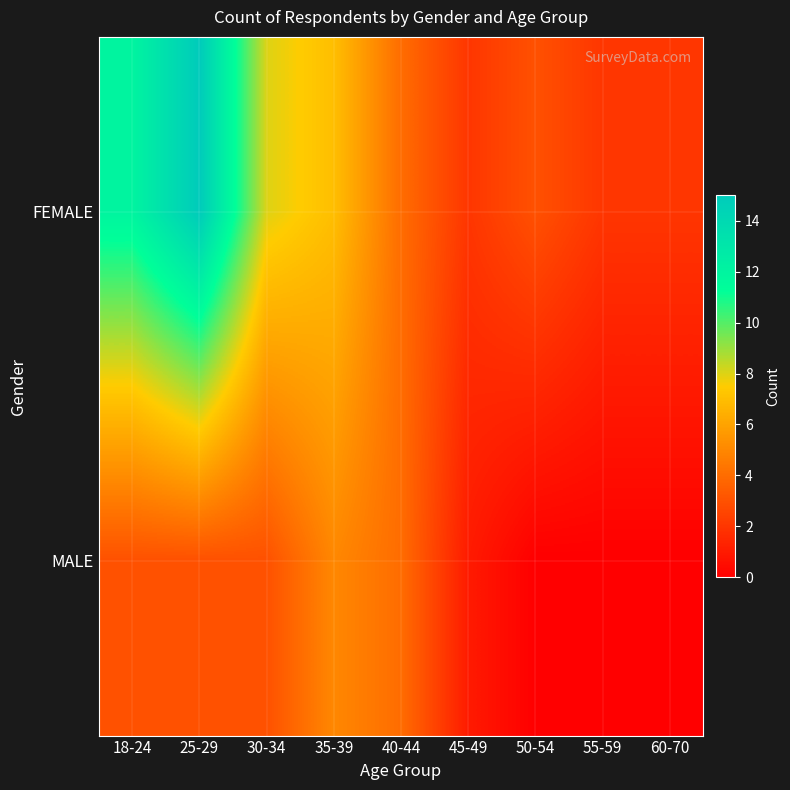

How many data points does each series have?

9